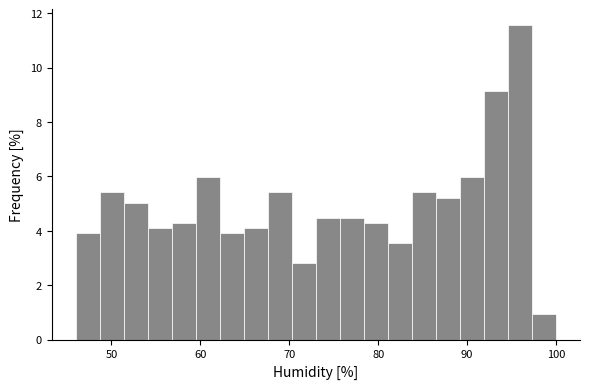

Around what value on the x-axis is the tallest bar? Give the approximate position of its centre, as read against the axis.

96